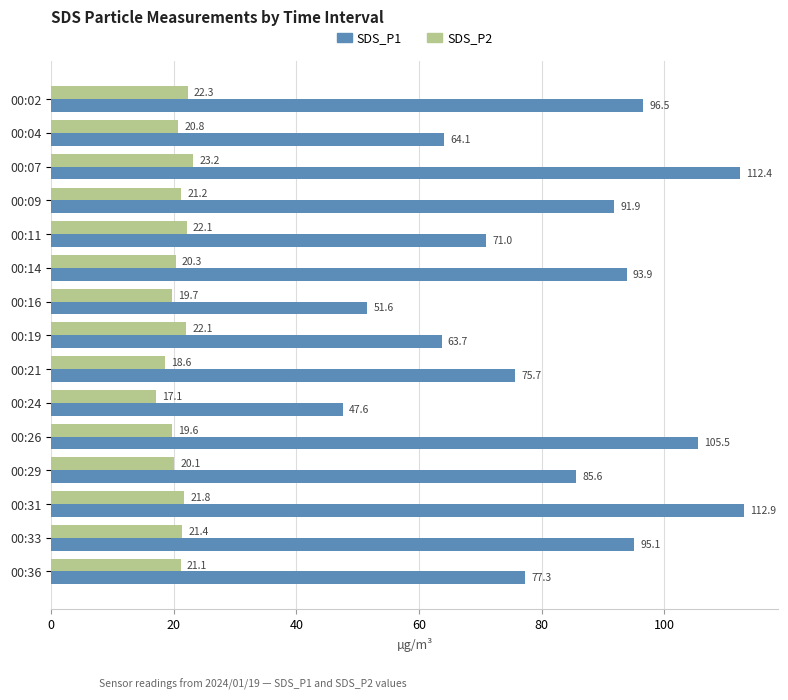

Which series has the widest spread of values?

SDS_P1